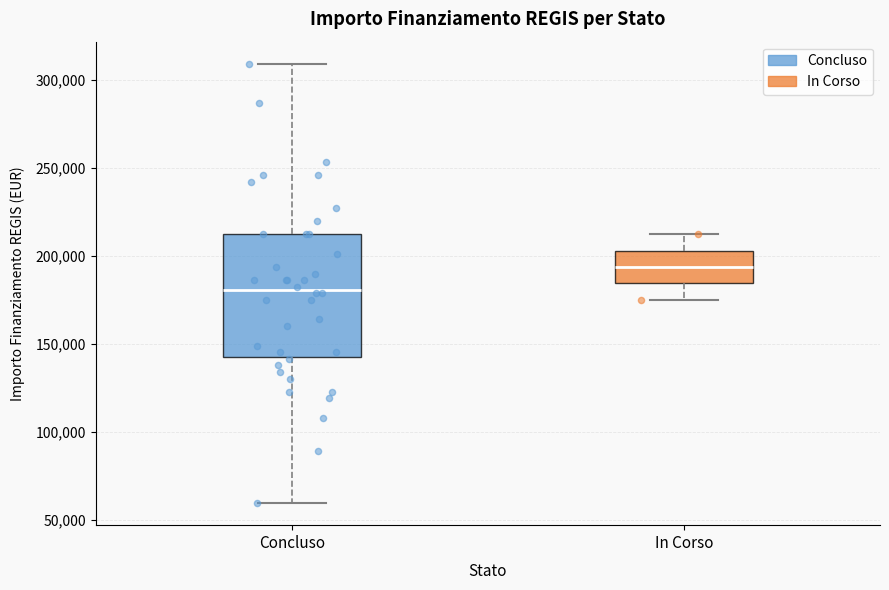

Where is the lower edge of the box for In Corso on the y-axis? The values are not printed on the chart, so give them approximately, as read against the axis.

185000